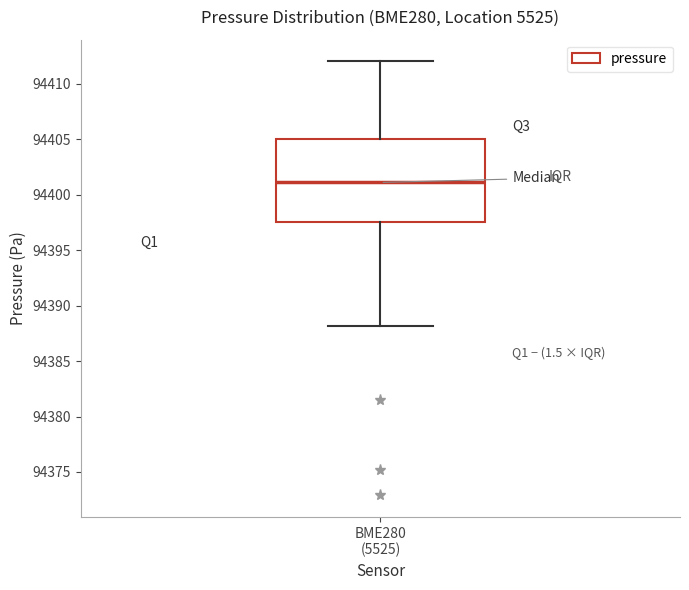

Where does the upper whisker of the box for BME280 (5525) end on the y-axis? The values are not printed on the chart, so give them approximately, as read against the axis.

94412.0